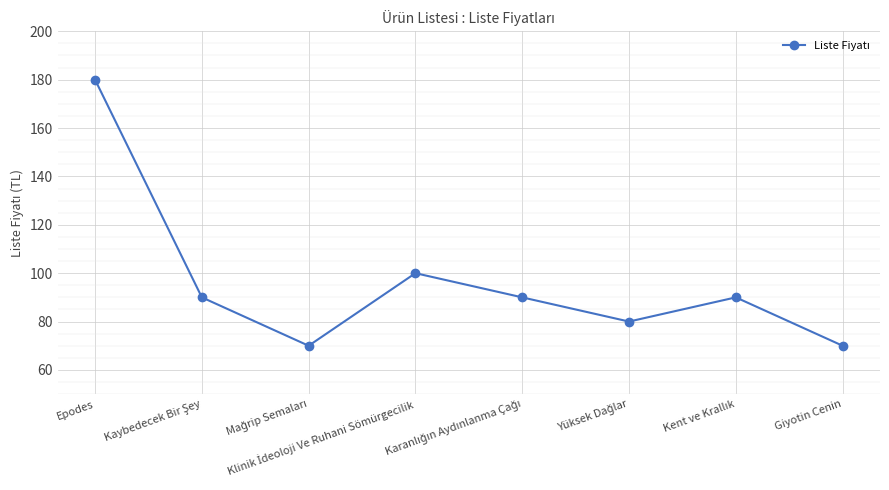

What is the value of the 6th point from the left?

80